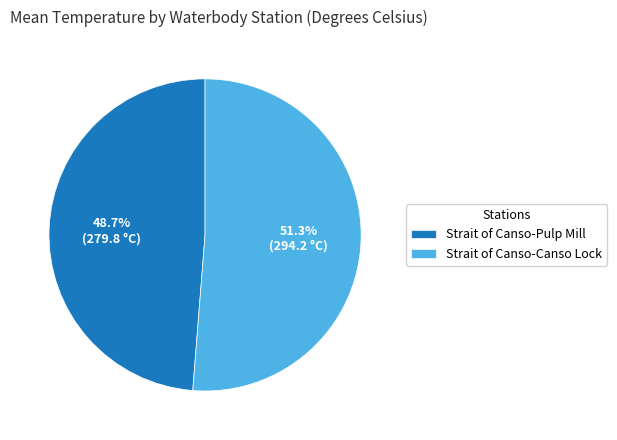

Between Strait of Canso-Canso Lock and Strait of Canso-Pulp Mill, which is larger?

Strait of Canso-Canso Lock